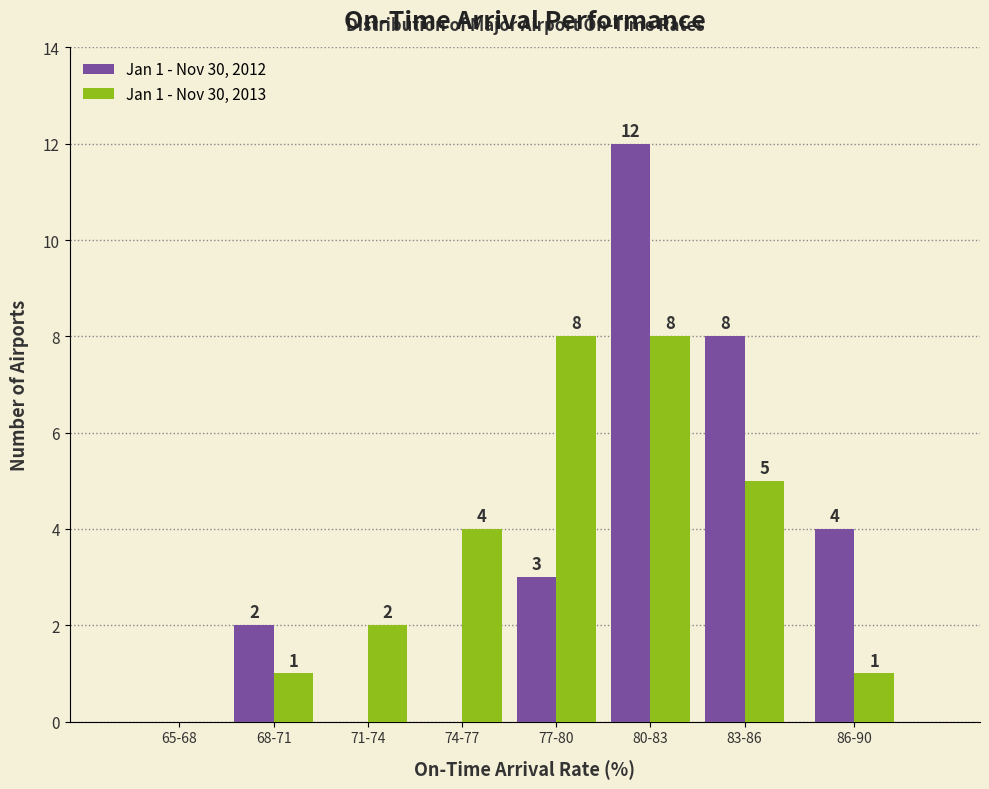

Reading right to left, what are all the values shown in this chart?

Jan 1 - Nov 30, 2012: 86-90=4	83-86=8	80-83=12	77-80=3	74-77=0	71-74=0	68-71=2	65-68=0
Jan 1 - Nov 30, 2013: 86-90=1	83-86=5	80-83=8	77-80=8	74-77=4	71-74=2	68-71=1	65-68=0